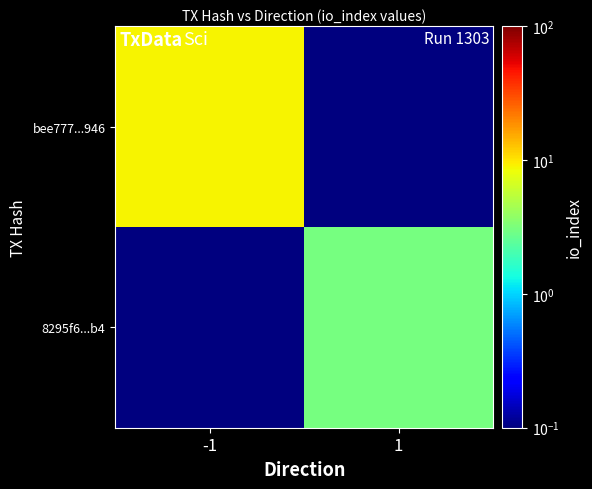

Which label corresponds to the smallest value in the chart?

1